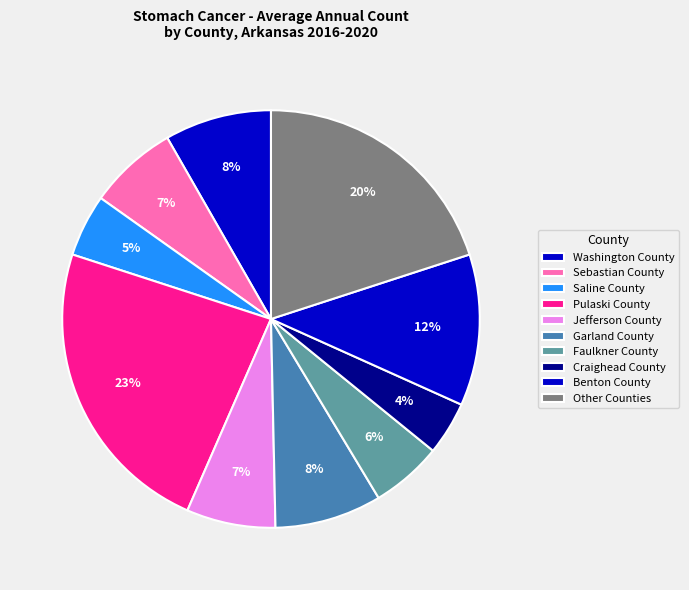

How many segments does this pie chart have?

10